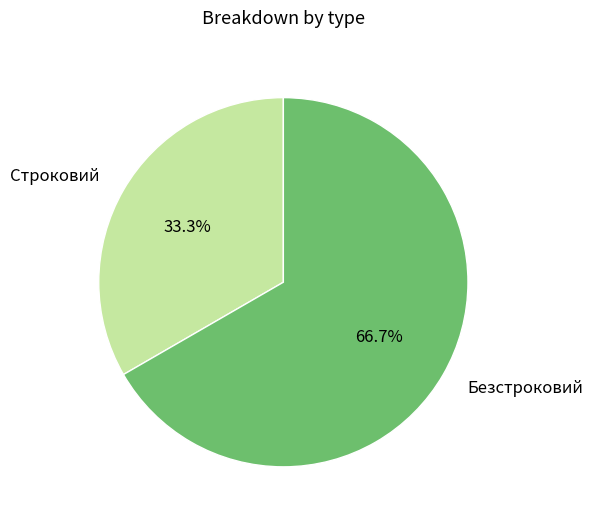

To the nearest percent, what percentage of the pie is Безстроковий?

67%